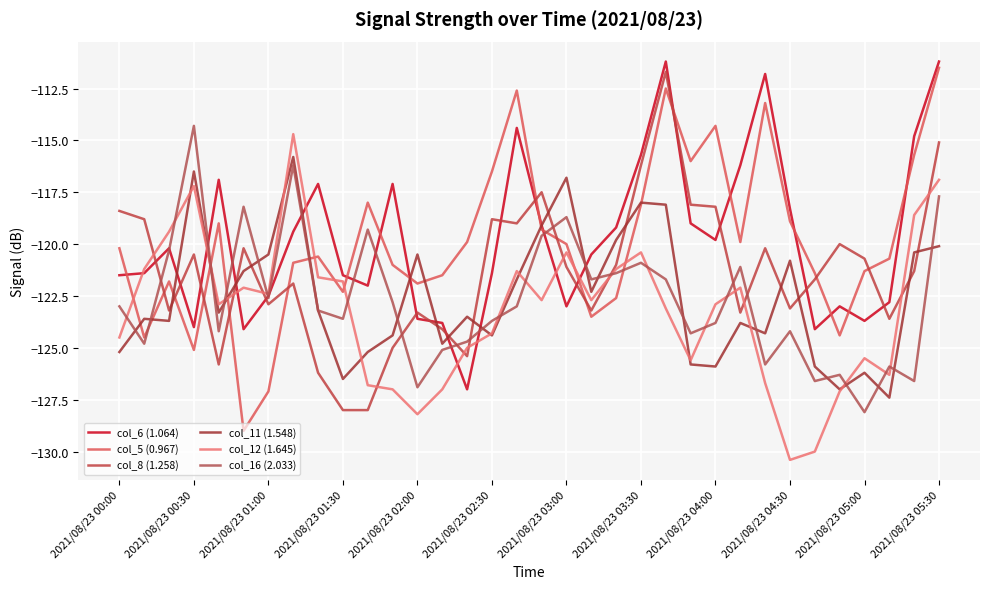

How many lines are shown in the chart?

6